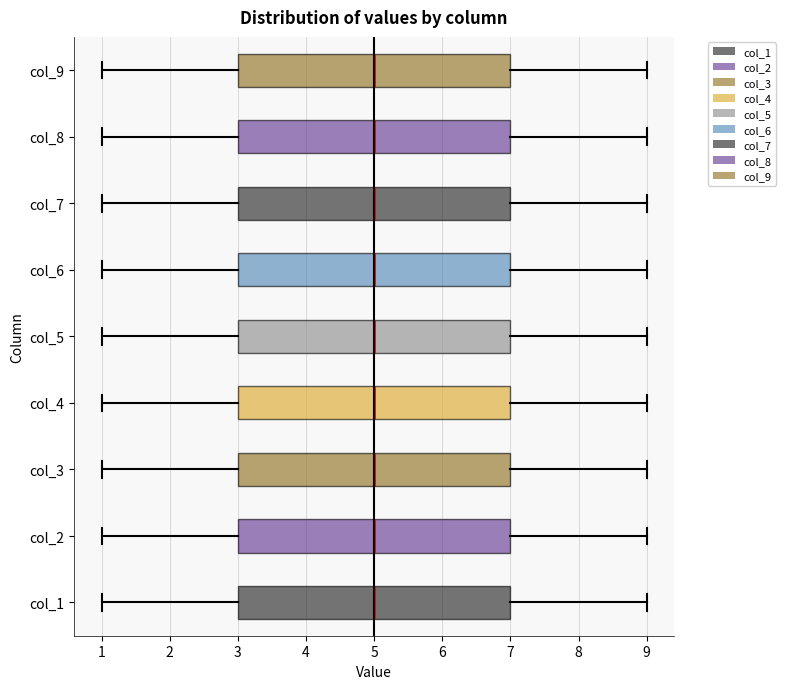

Reading bottom to top, transcribe this box plot: for each box, give where its median line is, the range the box spans, and where its two whiskers end, as read against the x-axis. The values are not printed on the chart, so give them approximately, as read against the axis.

col_1: median 5, box 3 to 7, whiskers 1 to 9
col_2: median 5, box 3 to 7, whiskers 1 to 9
col_3: median 5, box 3 to 7, whiskers 1 to 9
col_4: median 5, box 3 to 7, whiskers 1 to 9
col_5: median 5, box 3 to 7, whiskers 1 to 9
col_6: median 5, box 3 to 7, whiskers 1 to 9
col_7: median 5, box 3 to 7, whiskers 1 to 9
col_8: median 5, box 3 to 7, whiskers 1 to 9
col_9: median 5, box 3 to 7, whiskers 1 to 9